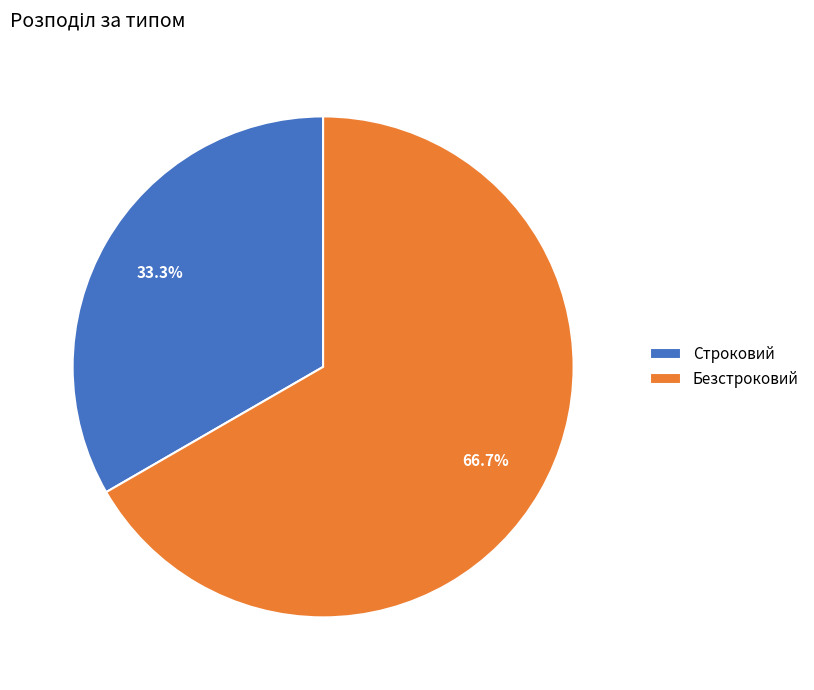

Is it true that Безстроковий is 75% of the pie?

False